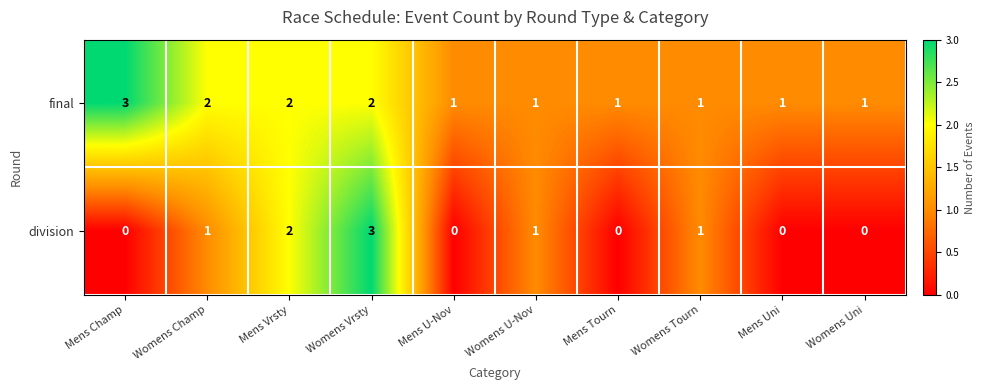

What is the spread (max minus min) of values at Mens U-Nov?

1